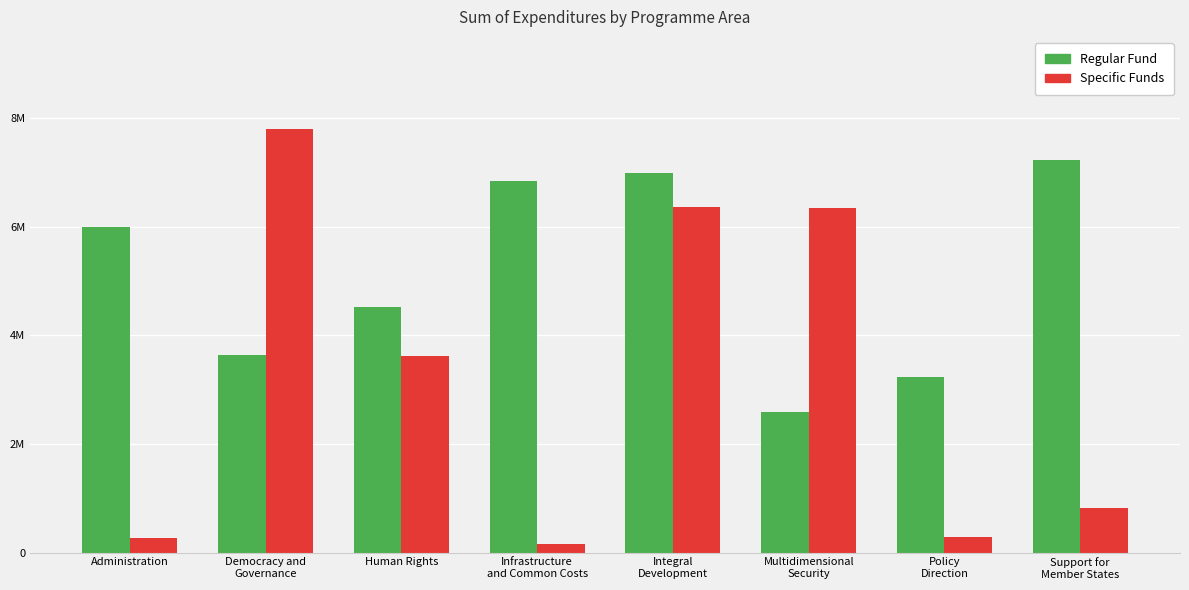

What are all the series names shown in the legend?

Regular Fund, Specific Funds